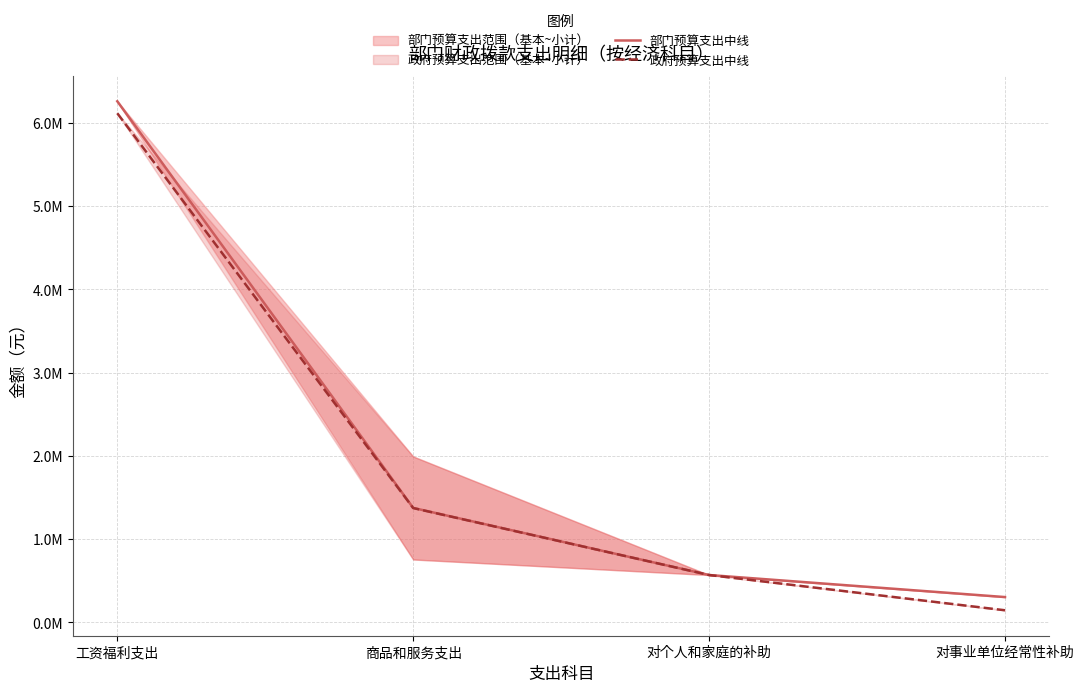

Reading left to right, transcribe all the data shown in this chart.

部门预算支出中线: 6259640.0	1375072.7	569104.7	304200.0
政府预算支出中线: 6115740.0	1373401.6	569104.7	145571.1